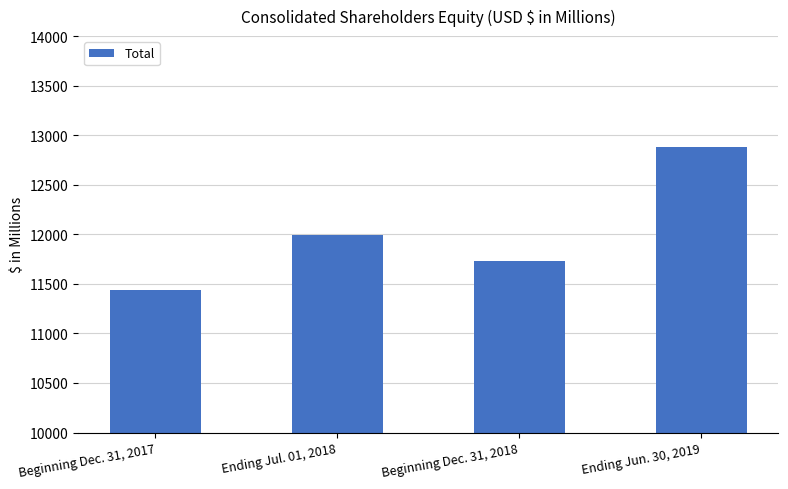

List the labels in order of value, smallest first.

Beginning Dec. 31, 2017, Beginning Dec. 31, 2018, Ending Jul. 01, 2018, Ending Jun. 30, 2019